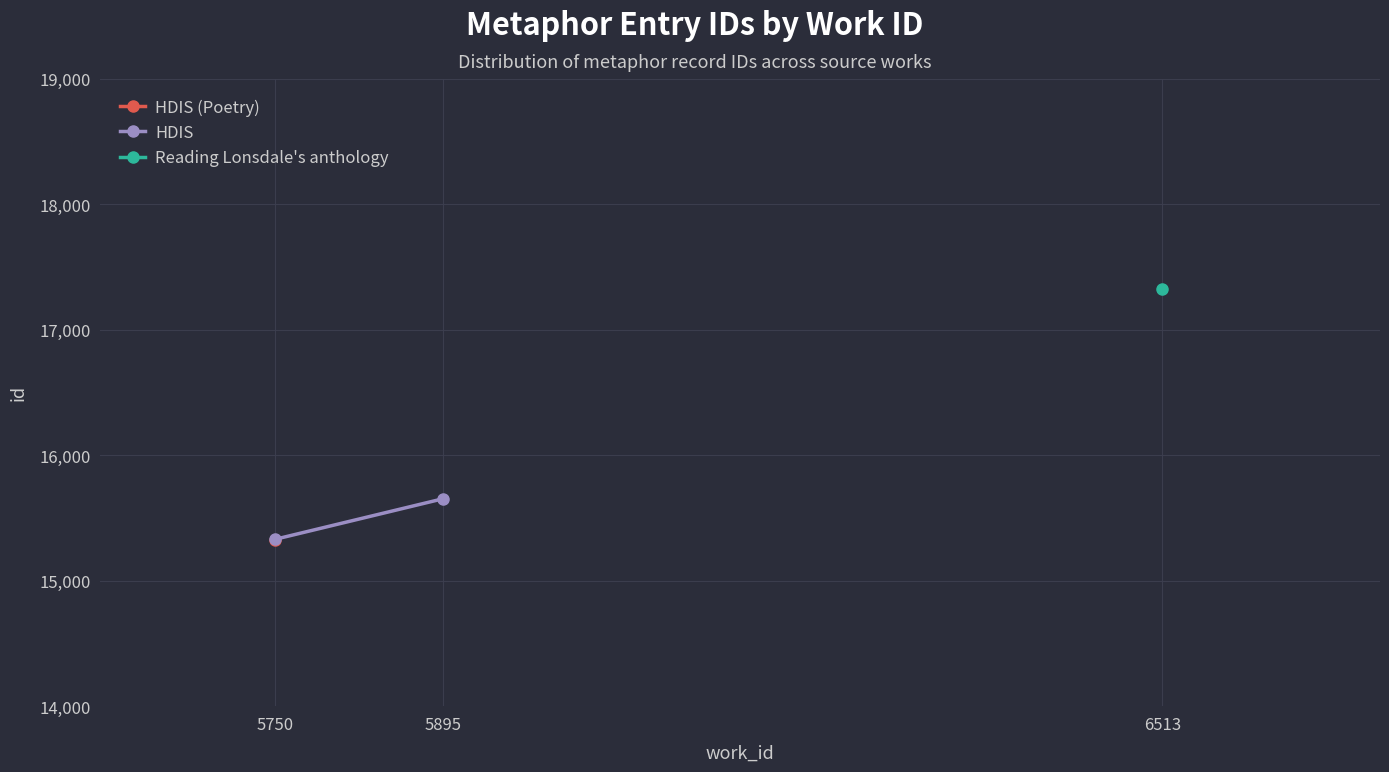

What is the value of the 2nd point from the left?

15653.0